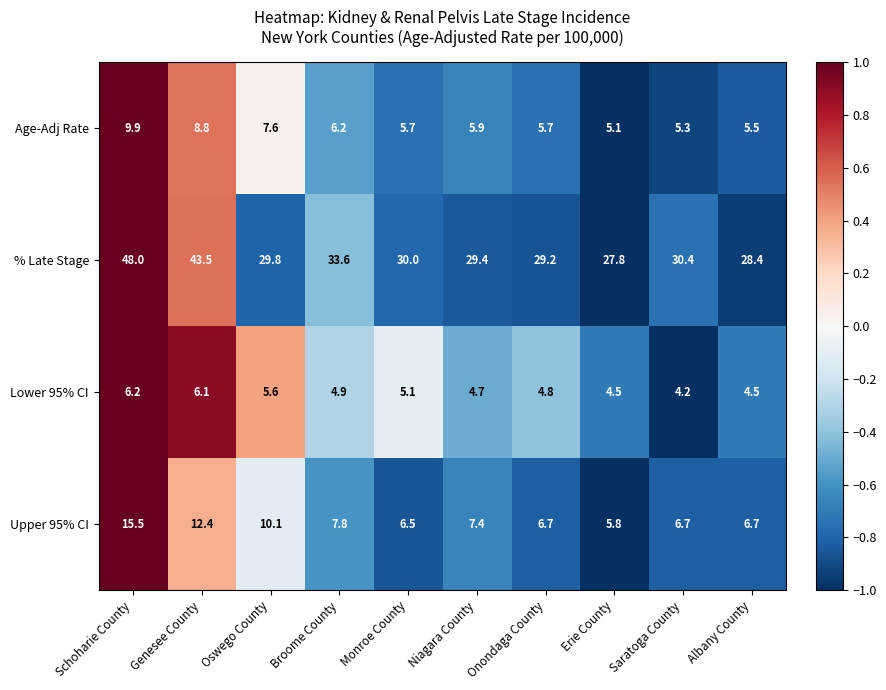

Where does the Upper 95% CI series first go above 7?

Schoharie County